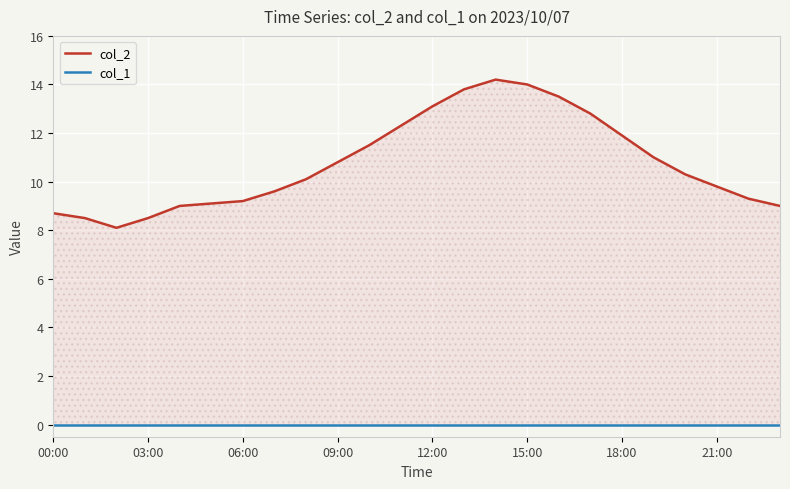

The value of col_2 at 17 is 12.8. True or false?

True